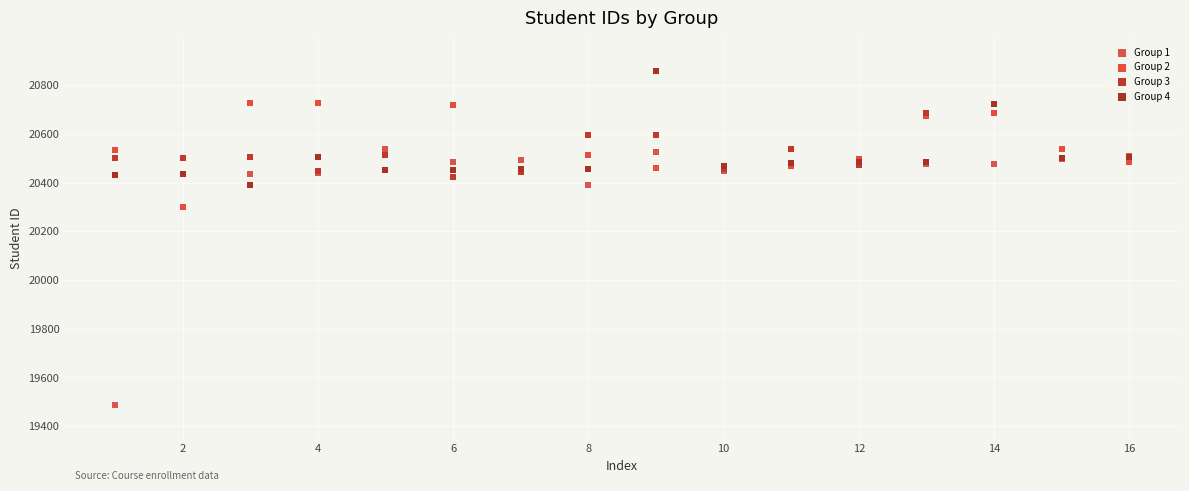

Across all series, what Y value is closest to 20171?

20299